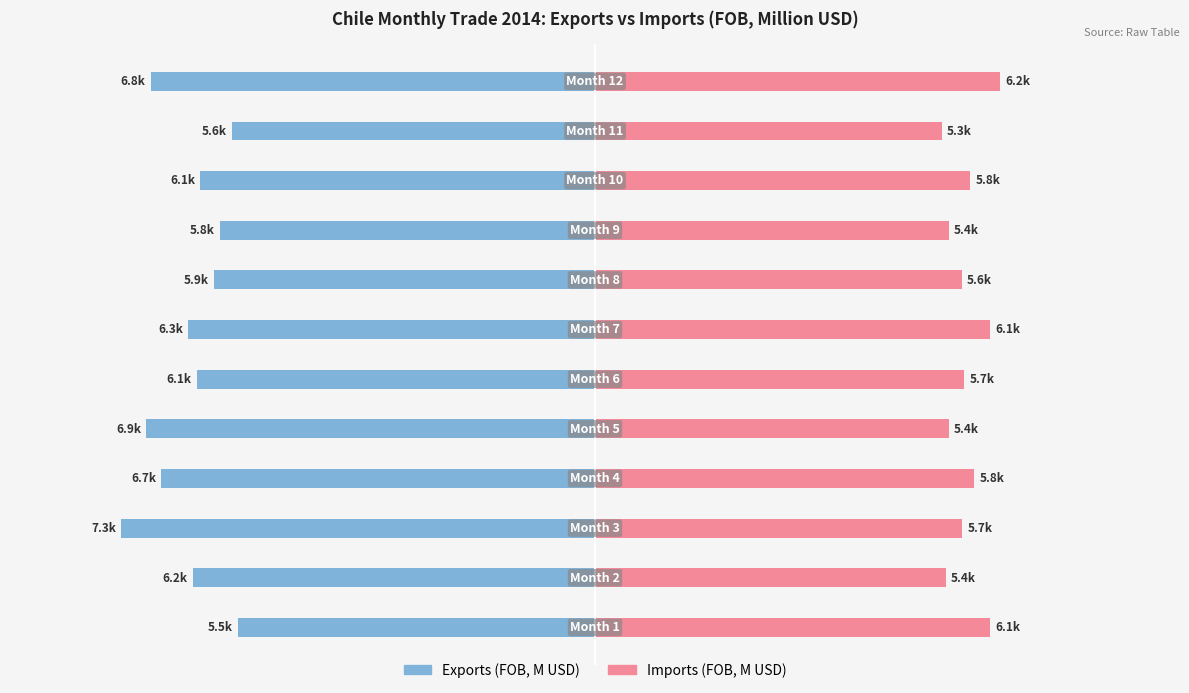

True or false: Imports (FOB, M USD) has a value of 2064.0 at 6000.

False